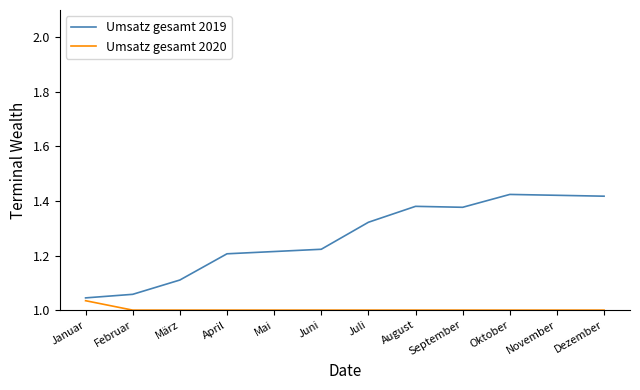

The value of Umsatz gesamt 2020 at Januar is 1.0. True or false?

True